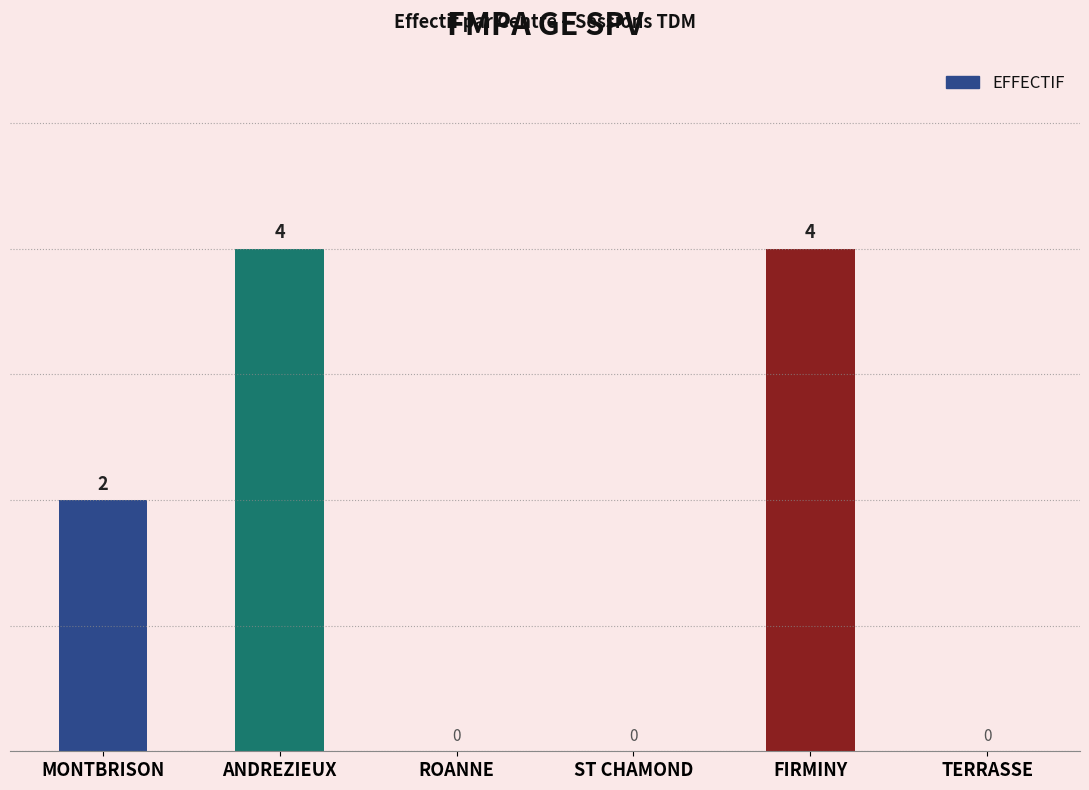

The value at ANDREZIEUX is 4. True or false?

True